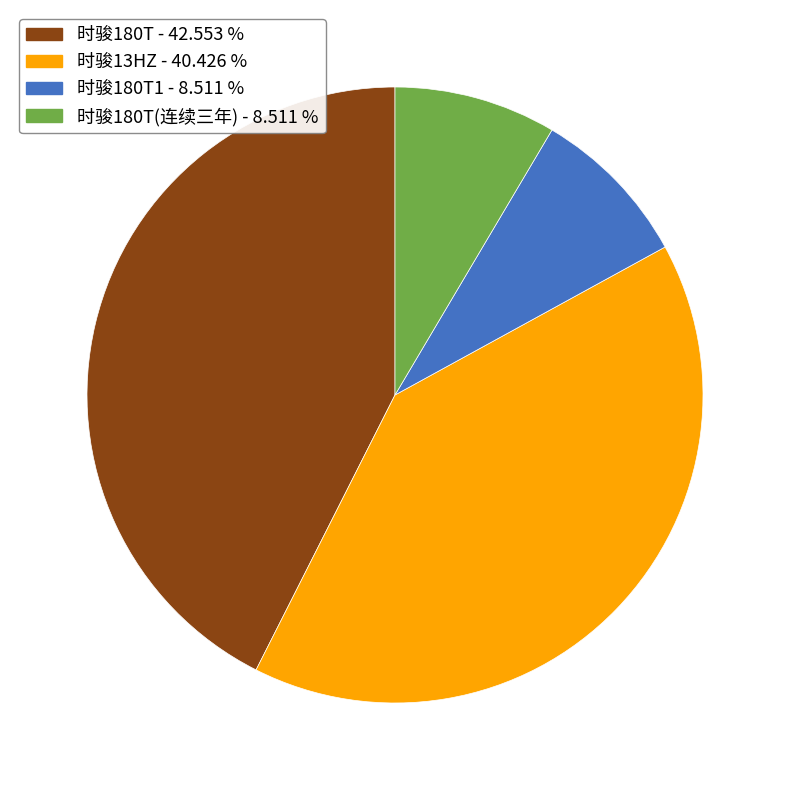

How many slices are in this pie chart?

4